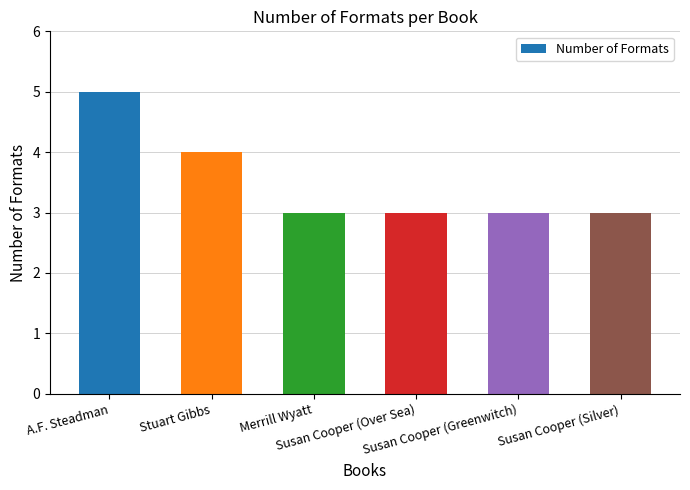

True or false: the data shows 2 at Susan Cooper (Over Sea).

False